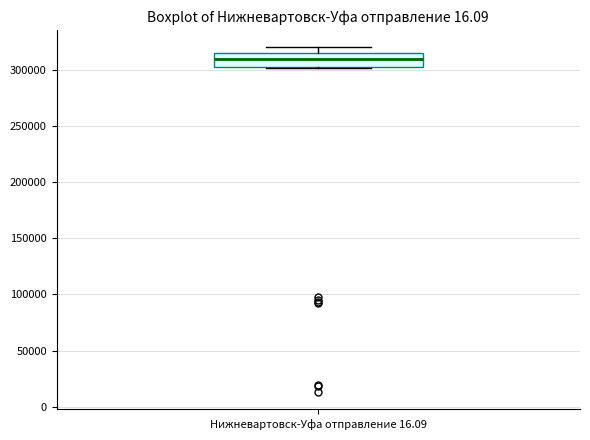

Read this box plot against the y-axis: the position of the median line, the range covered by the box, and the ends of both whiskers. The values are not printed on the chart, so give them approximately, as read against the axis.

median 310000, box 305000 to 315000, whiskers 300000 to 320000